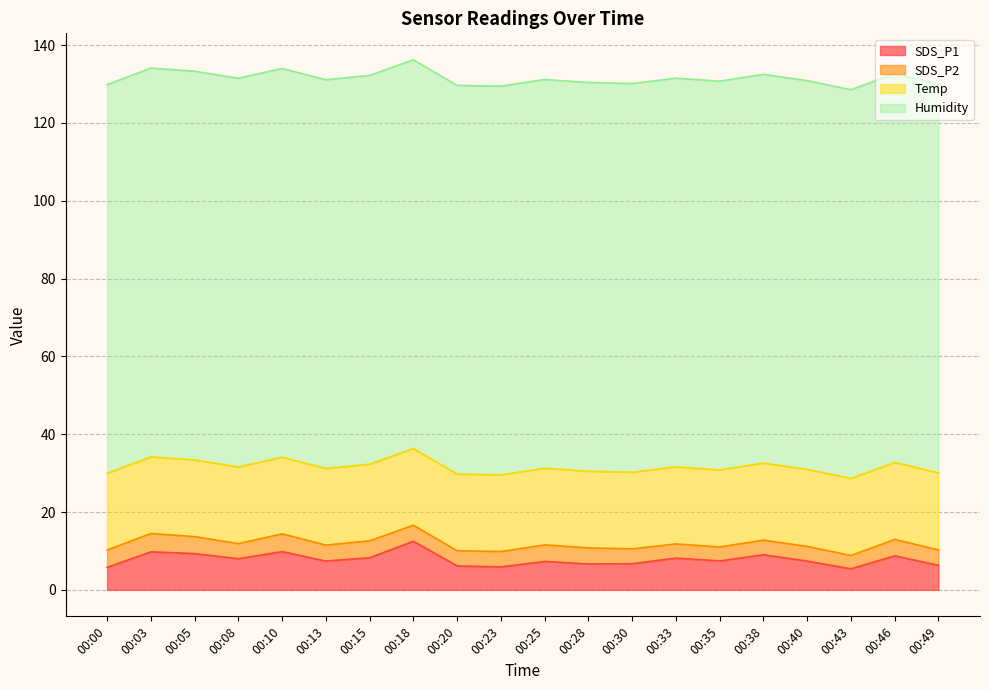

Between 00:18 and 00:20, which is larger?

00:18